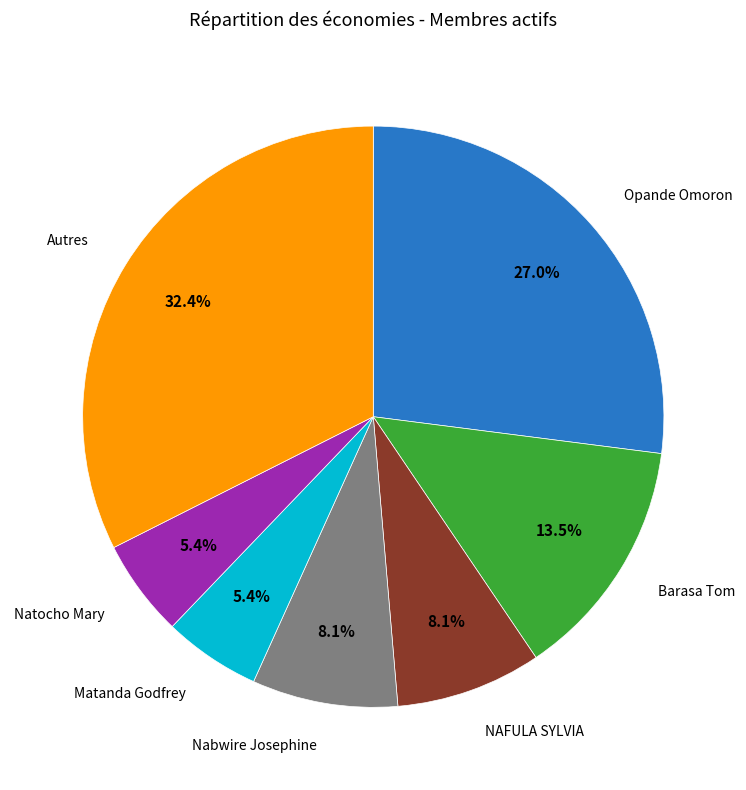

Is there any slice that represents more than half of the pie?

No